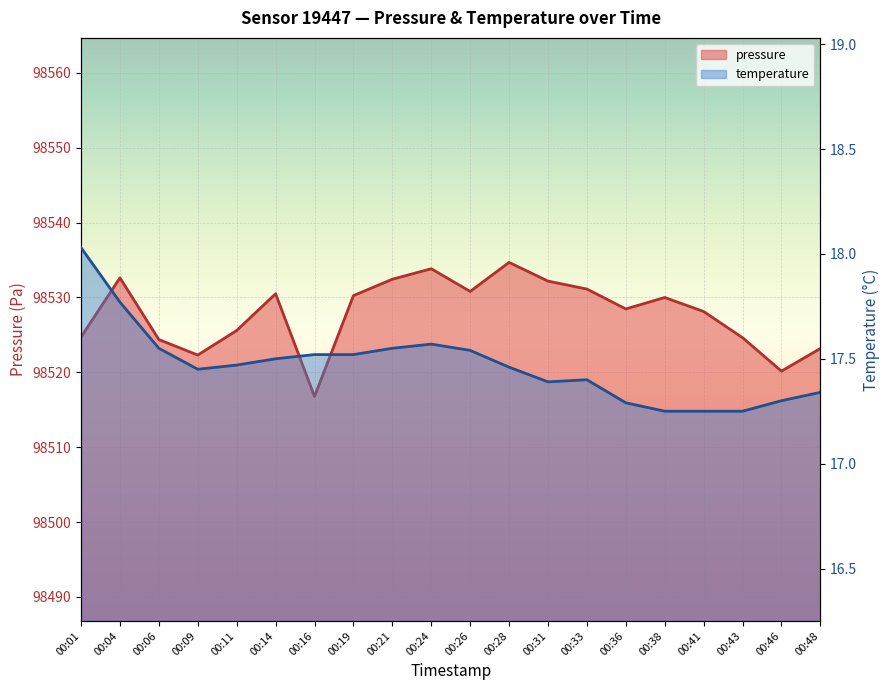

At how many categories does at least one series exceed 16661?

20